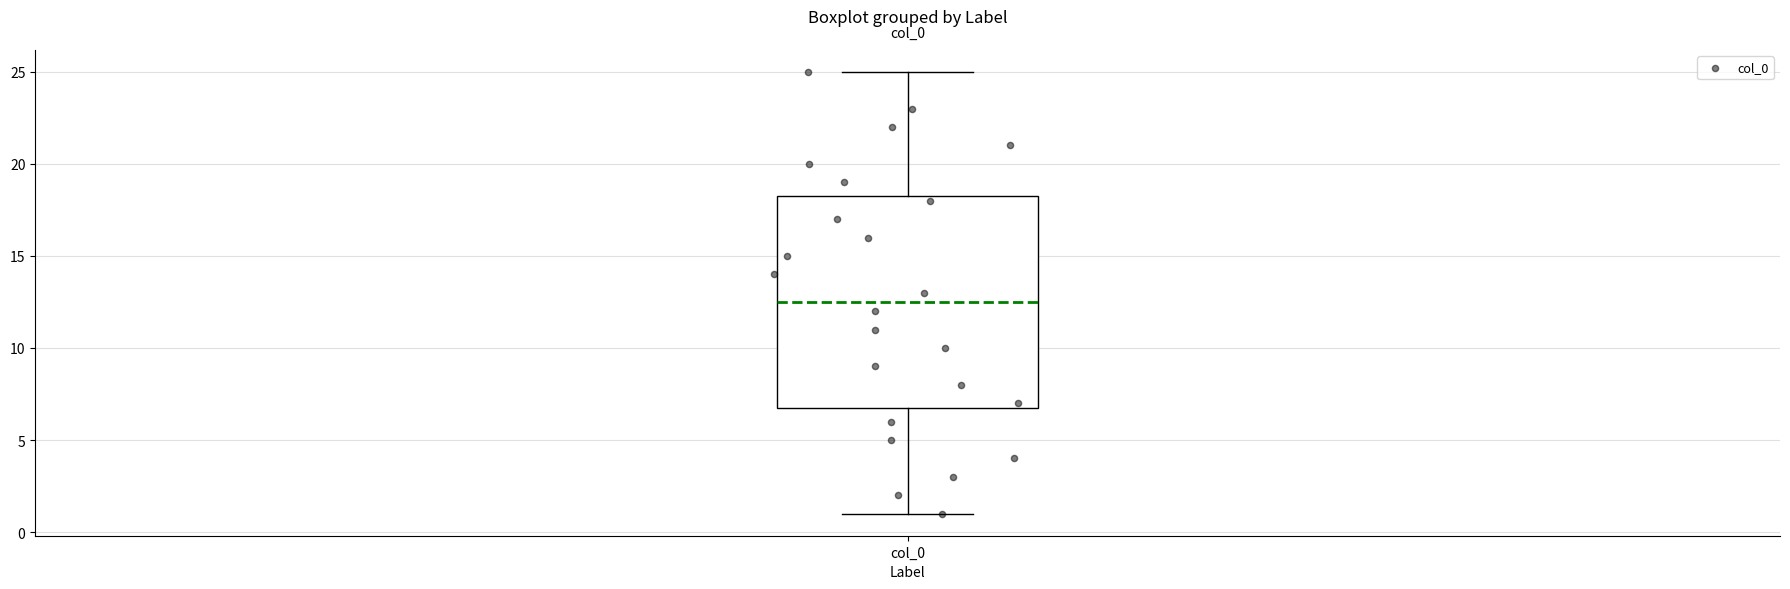

Transcribe this box plot: give where the median line is, the range the box spans, and where the two whiskers end, as read against the y-axis. The values are not printed on the chart, so give them approximately, as read against the axis.

median 12.5, box 7.0 to 18.5, whiskers 1.0 to 25.0